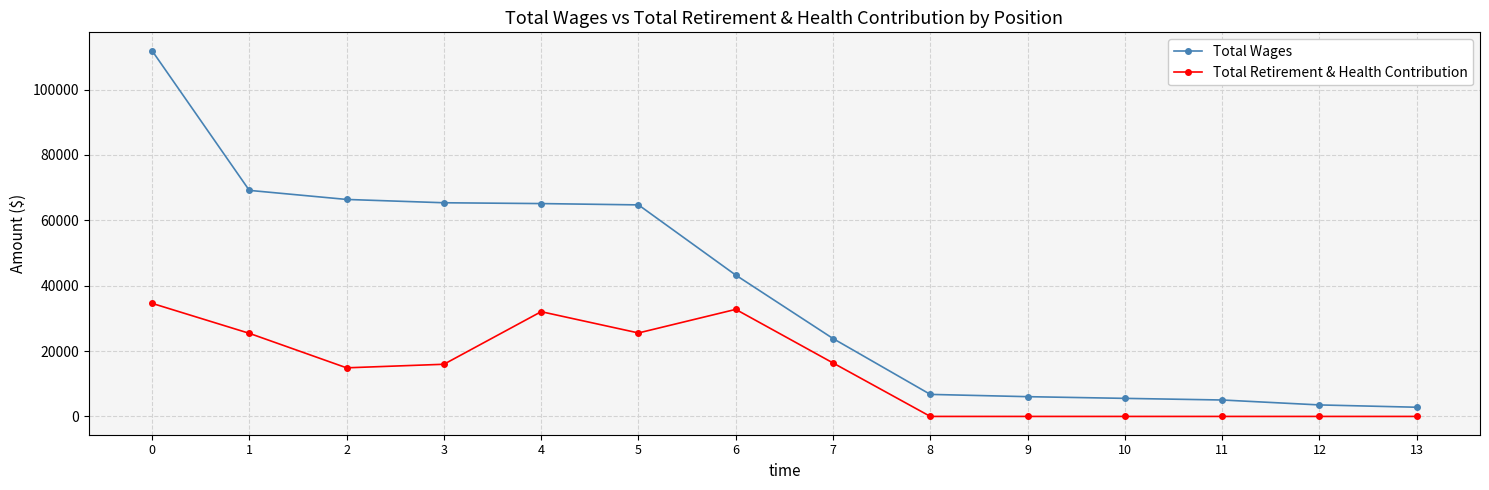

What is the greatest value displayed?

111926